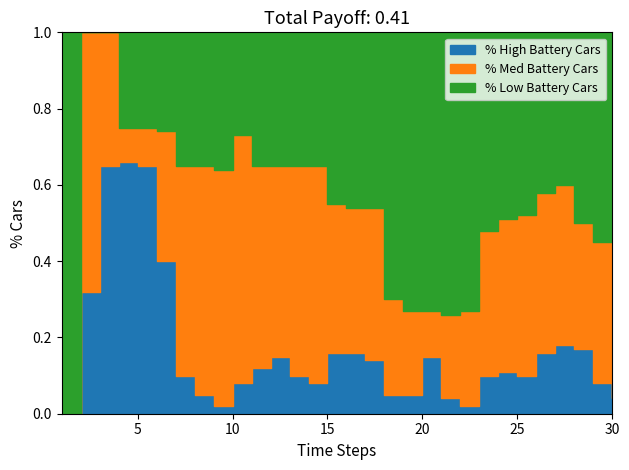

Reading right to left, list all the values displayed in this chart.

% High Battery Cars: 0.0	0.1	0.2	0.2	0.2	0.1	0.1	0.1	0.0	0.0	0.1	0.1	0.1	0.1	0.2	0.2	0.1	0.1	0.1	0.1	0.1	0.0	0.1	0.1	0.4	0.7	0.7	0.7	0.3	0.0
% Med Battery Cars: 0.4	0.4	0.3	0.4	0.4	0.4	0.4	0.4	0.2	0.2	0.1	0.2	0.2	0.4	0.4	0.4	0.6	0.6	0.5	0.5	0.7	0.6	0.6	0.6	0.3	0.1	0.1	0.3	0.7	0.0
% Low Battery Cars: 0.6	0.6	0.5	0.4	0.4	0.5	0.5	0.5	0.7	0.7	0.7	0.7	0.7	0.5	0.5	0.5	0.3	0.3	0.3	0.3	0.3	0.4	0.3	0.3	0.3	0.2	0.2	0.0	0.0	1.0